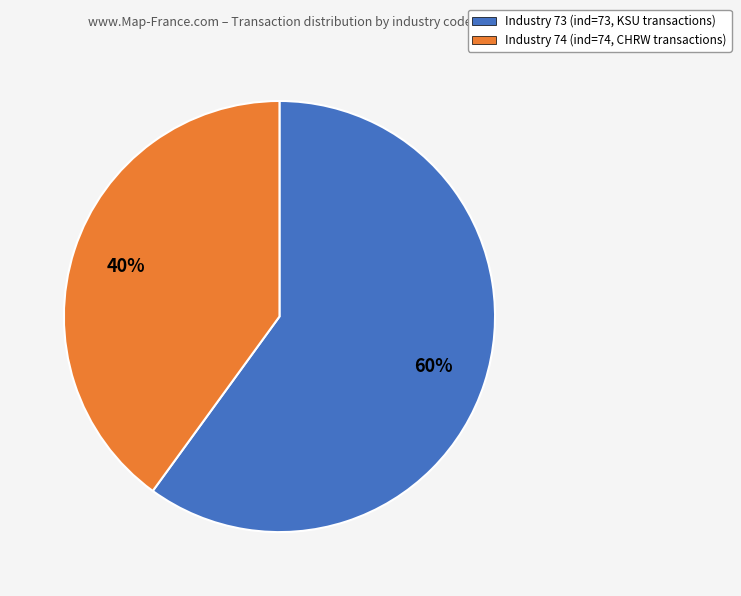

Does any single category account for the majority?

Yes